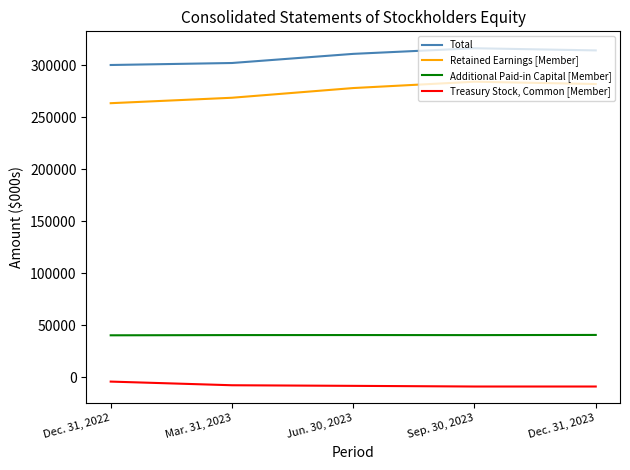

Which series has the largest total across all categories?

Total